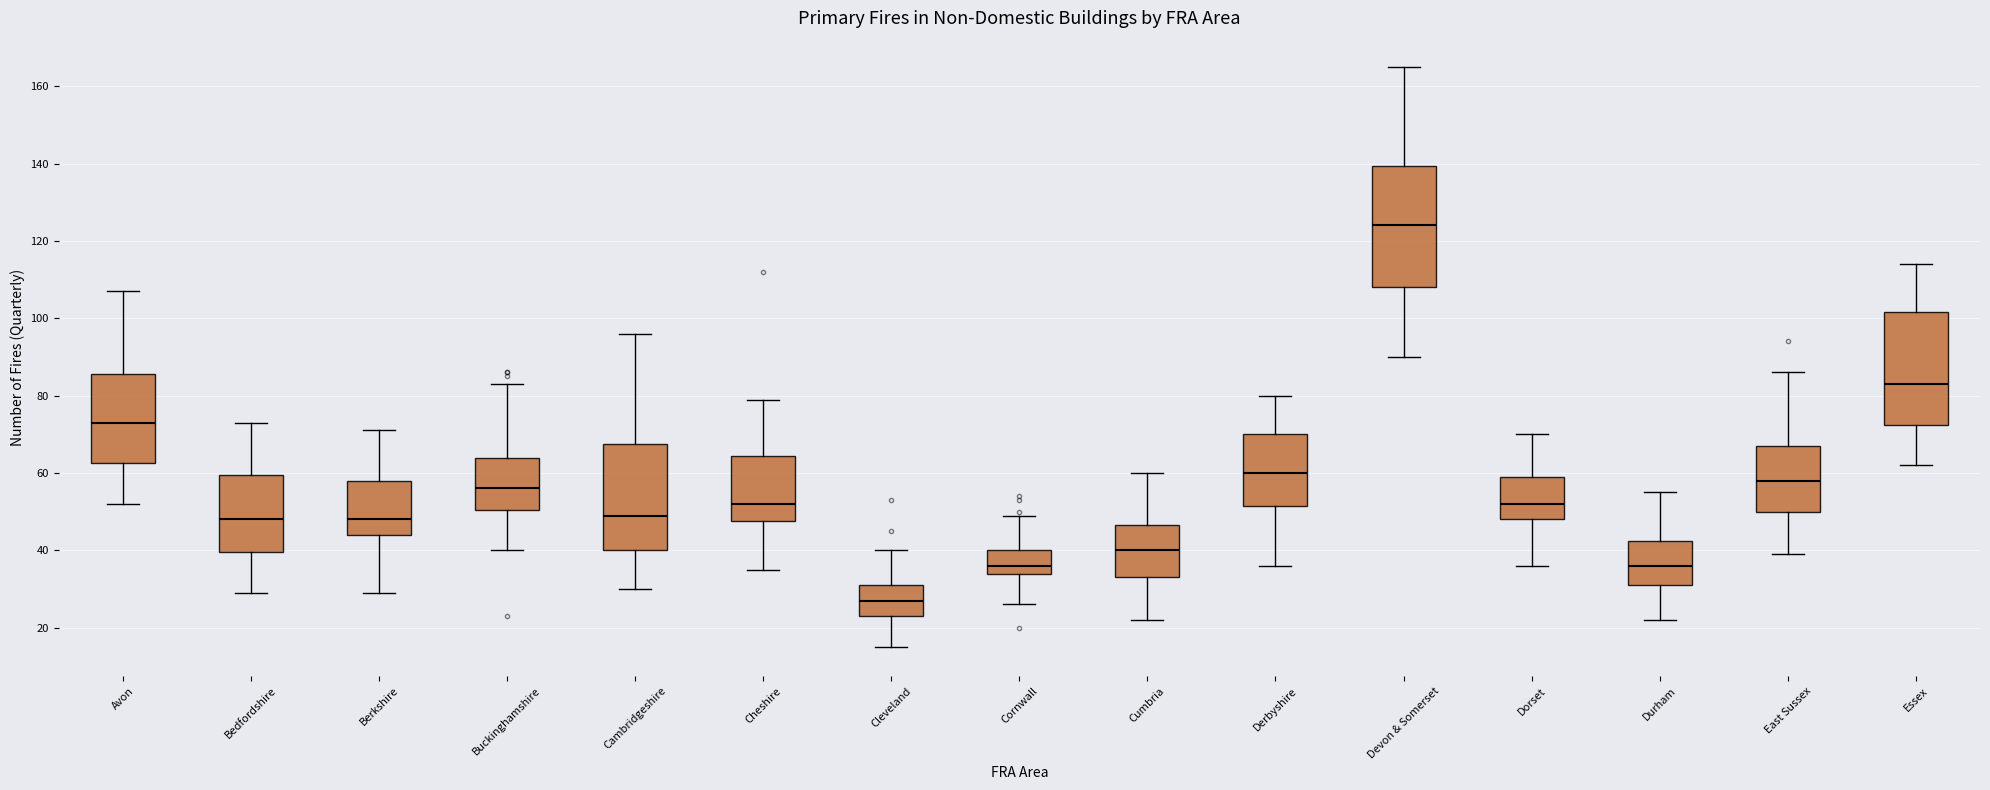

Reading left to right, read every box against the y-axis: the position of its median line, the range the box covers, and the ends of its whiskers. The values are not printed on the chart, so give them approximately, as read against the axis.

Avon: median 74, box 62 to 86, whiskers 52 to 108
Bedfordshire: median 48, box 40 to 60, whiskers 30 to 74
Berkshire: median 48, box 44 to 58, whiskers 30 to 72
Buckinghamshire: median 56, box 50 to 64, whiskers 40 to 84
Cambridgeshire: median 50, box 40 to 68, whiskers 30 to 96
Cheshire: median 52, box 48 to 64, whiskers 36 to 80
Cleveland: median 28, box 24 to 32, whiskers 16 to 40
Cornwall: median 36, box 34 to 40, whiskers 26 to 50
Cumbria: median 40, box 34 to 46, whiskers 22 to 60
Derbyshire: median 60, box 52 to 70, whiskers 36 to 80
Devon & Somerset: median 124, box 108 to 140, whiskers 90 to 166
Dorset: median 52, box 48 to 60, whiskers 36 to 70
Durham: median 36, box 32 to 42, whiskers 22 to 56
East Sussex: median 58, box 50 to 68, whiskers 40 to 86
Essex: median 84, box 72 to 102, whiskers 62 to 114